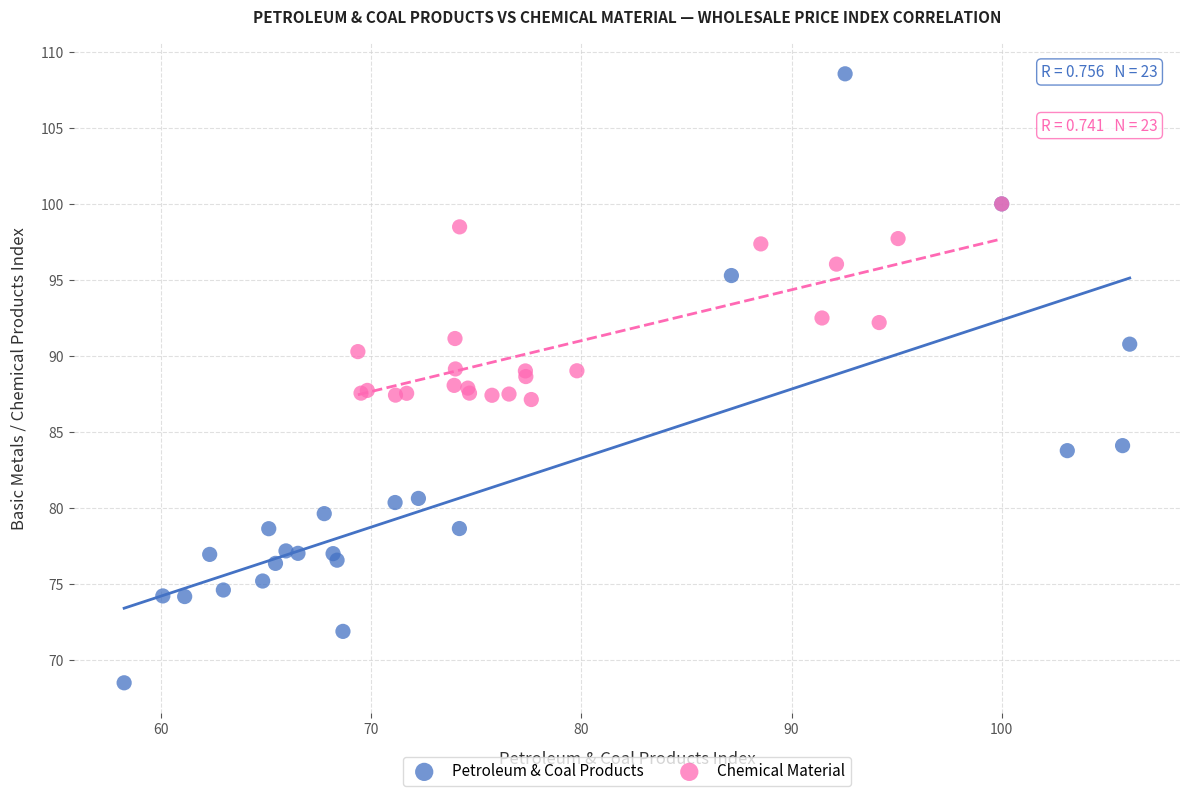

Which series has the widest spread of Y values?

Petroleum & Coal Products